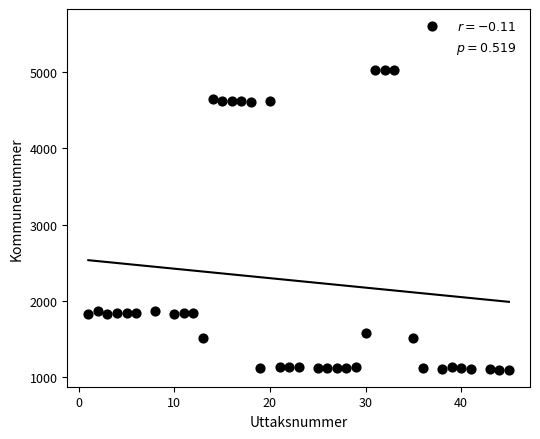

What is the range of X values (max minus min)?

44